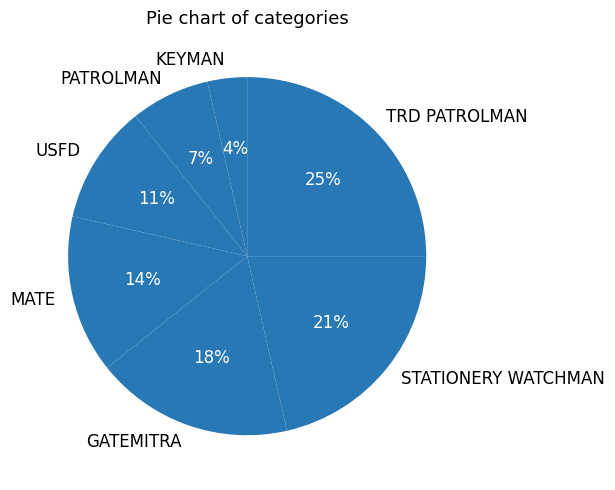

To the nearest percent, what is the combined percentage of TRD PATROLMAN and KEYMAN?

29%